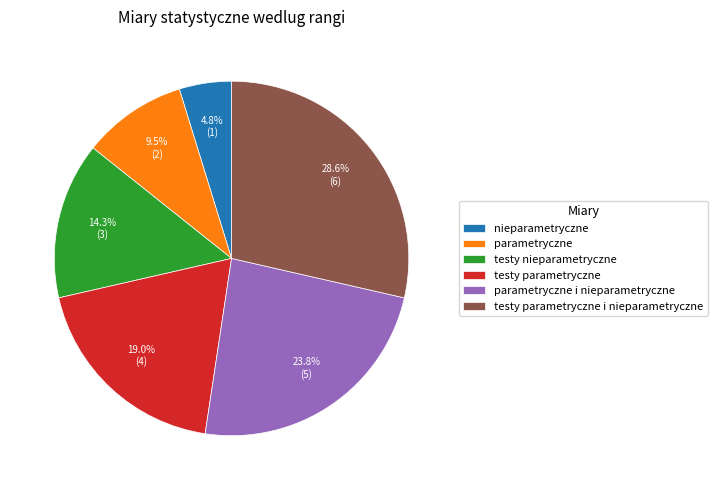

Approximately how many times larger is the value at nieparametryczne compared to parametryczne i nieparametryczne?

0.2